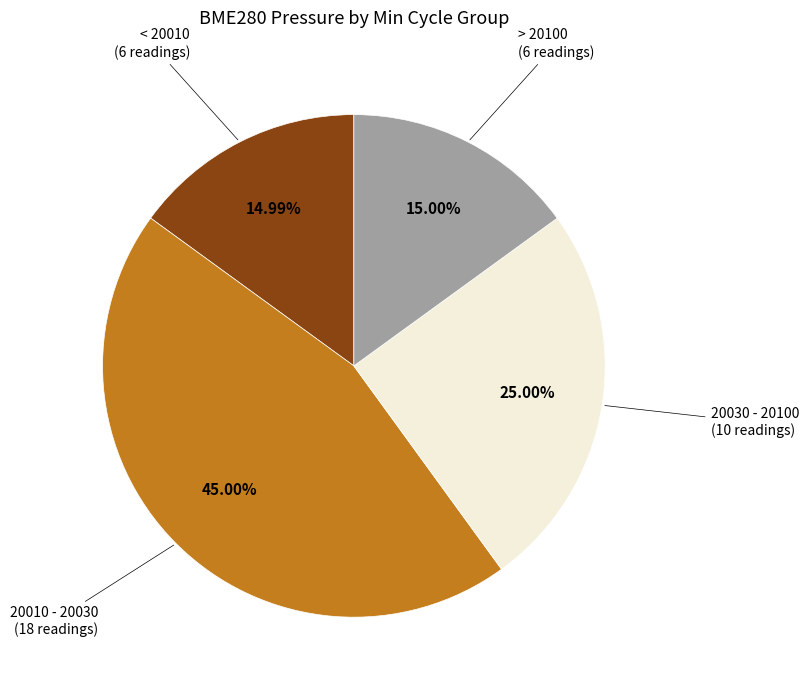

How many slices are in this pie chart?

4